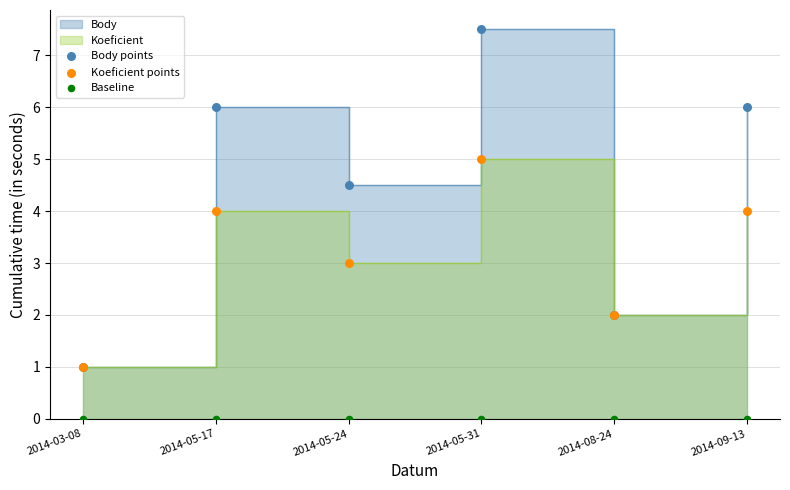

Which series reaches the minimum Y coordinate?

Baseline